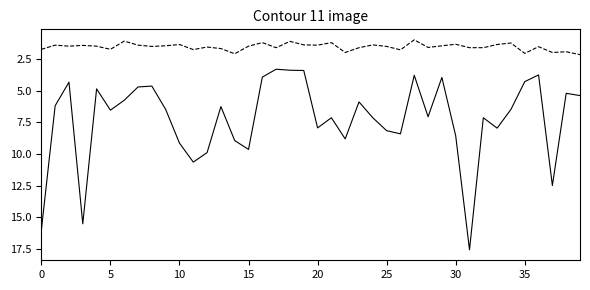

What is the greatest value displayed?

17.6